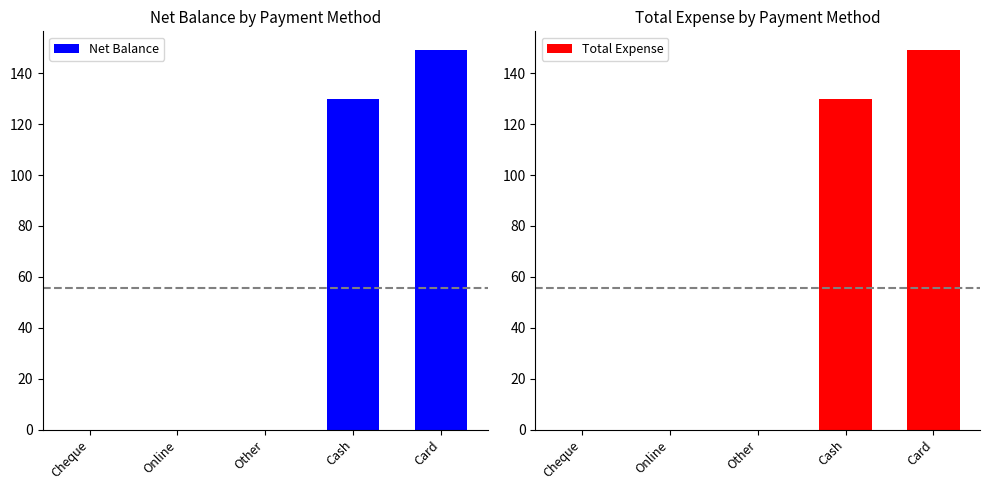

Which category has the highest value across all series?

Card